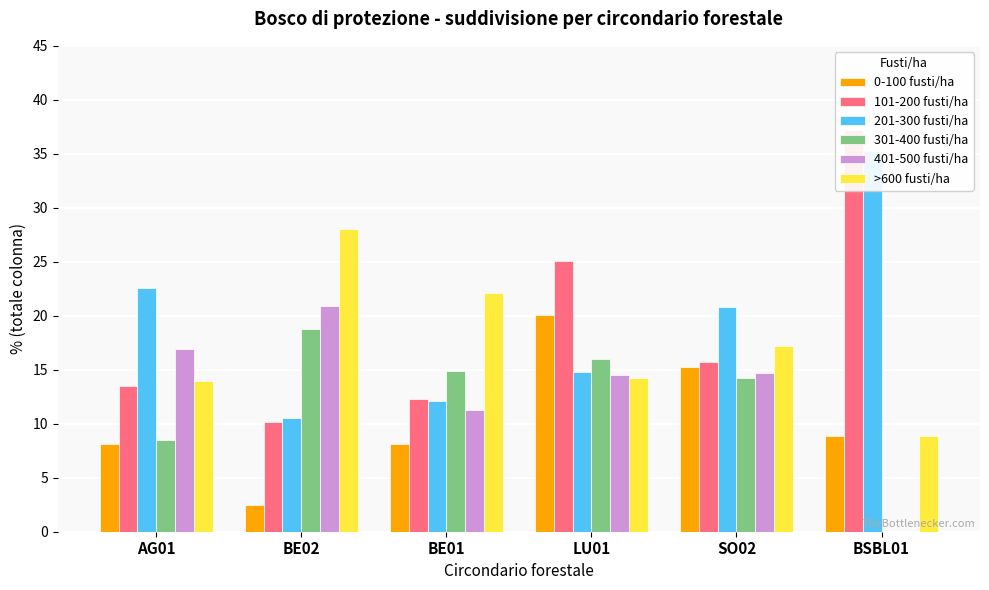

Are the bars horizontal?

No